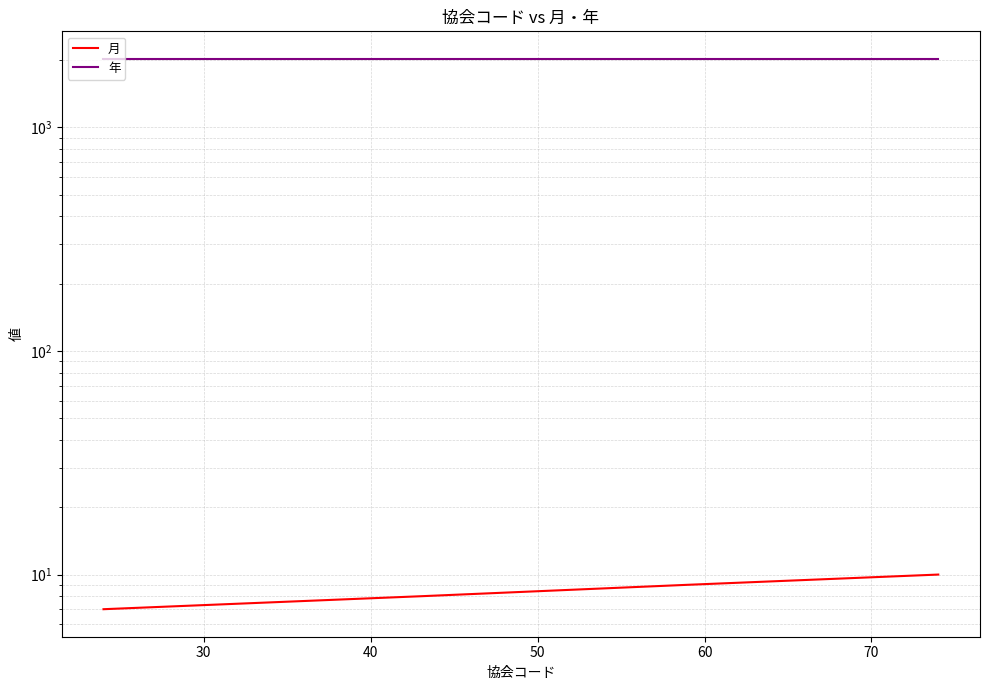

How many lines are shown in the chart?

2